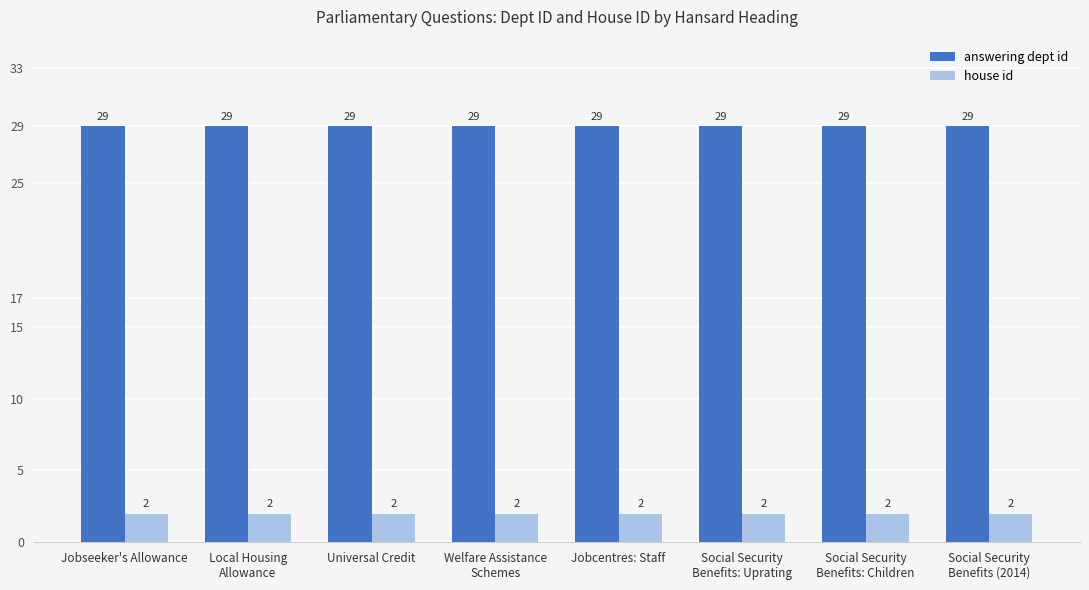

The value of house id at Jobcentres: Staff is 2. True or false?

True